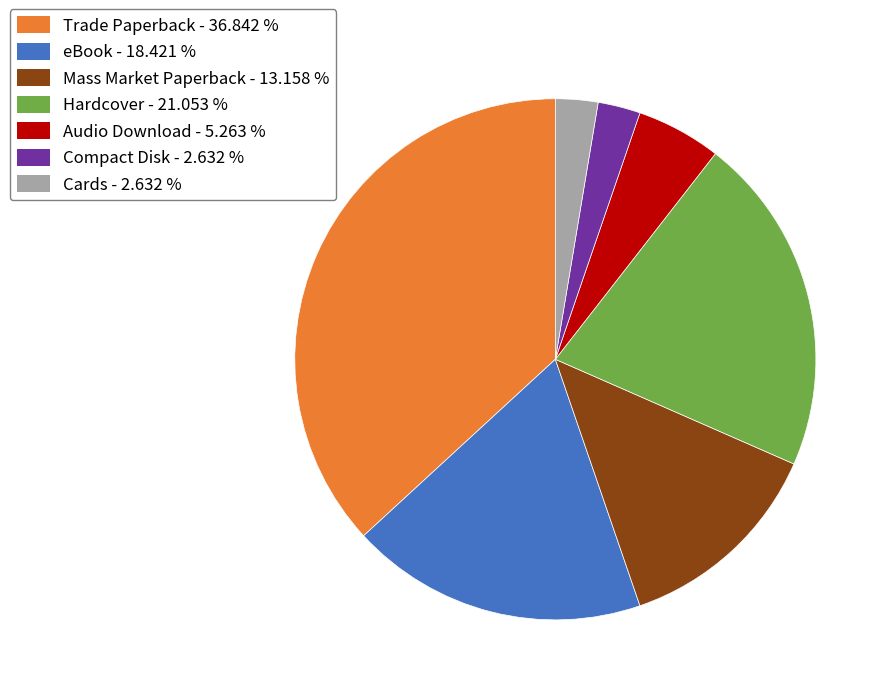

Between eBook and Trade Paperback, which is larger?

Trade Paperback